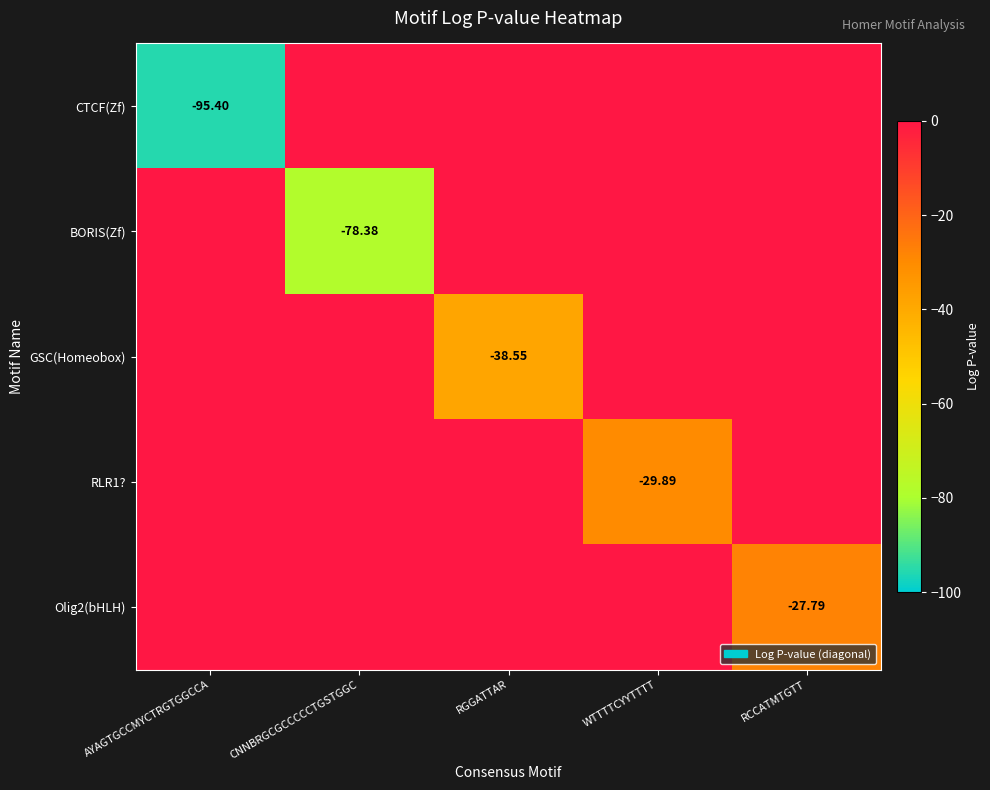

Rank the series at RGGATTAR from highest to lowest value.

CTCF(Zf), BORIS(Zf), RLR1?, Olig2(bHLH), GSC(Homeobox)